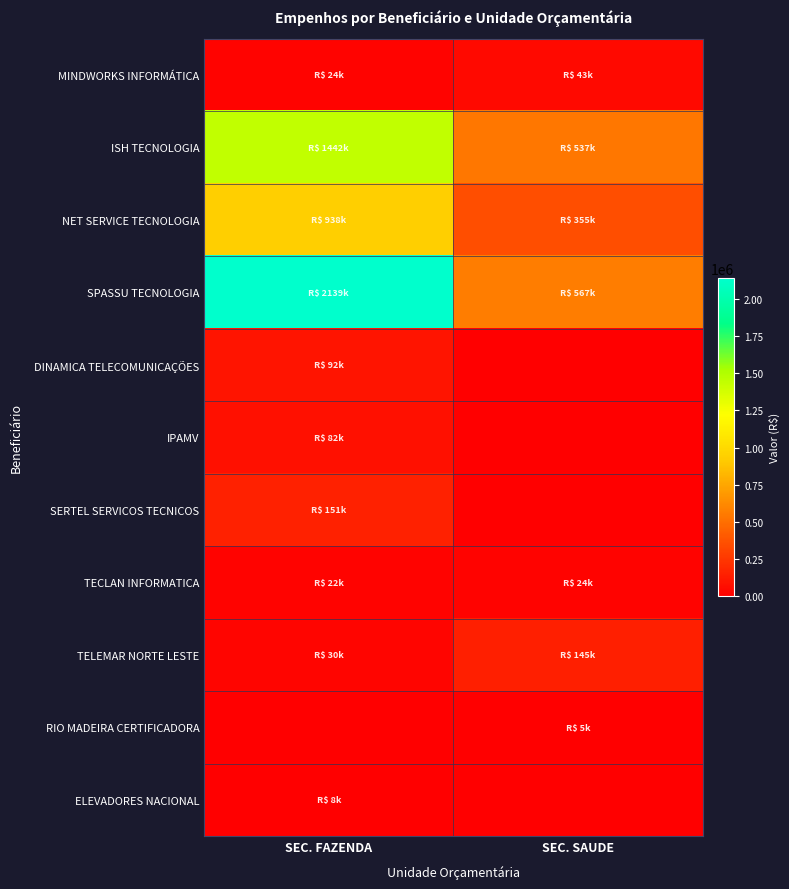

What is the difference between the highest and lowest values at SEC. FAZENDA?

2139126.2